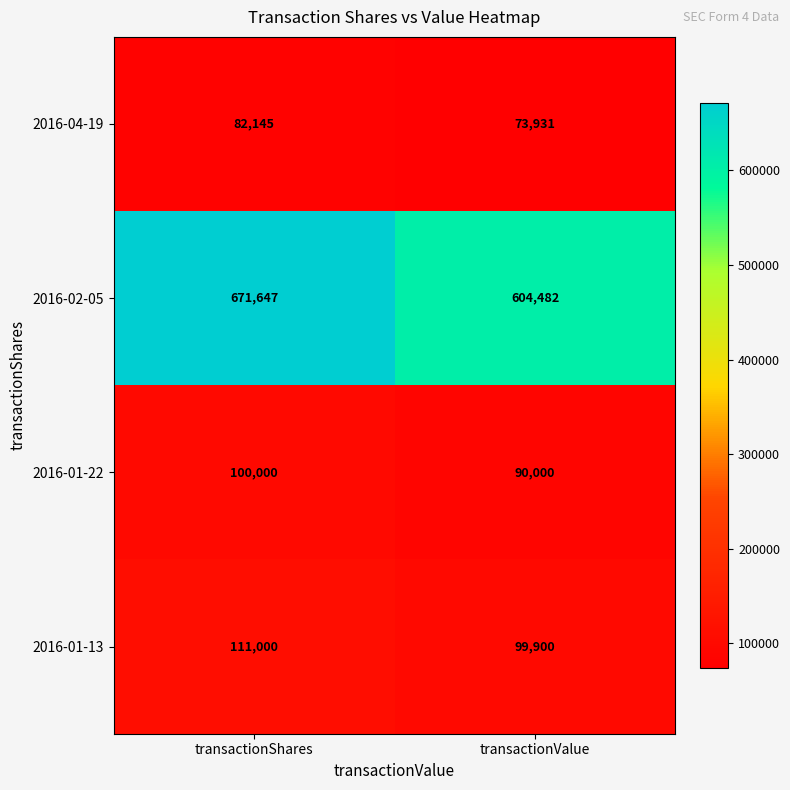

Which series has the largest total across all categories?

2016-02-05